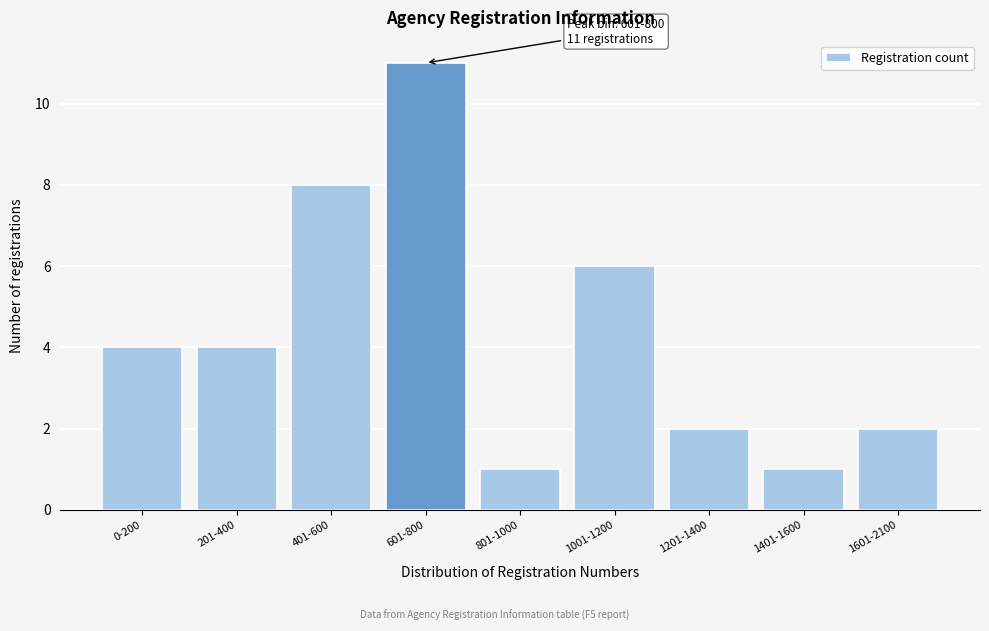

Reading left to right, what are all the values shown in this chart?

4	4	8	11	1	6	2	1	2